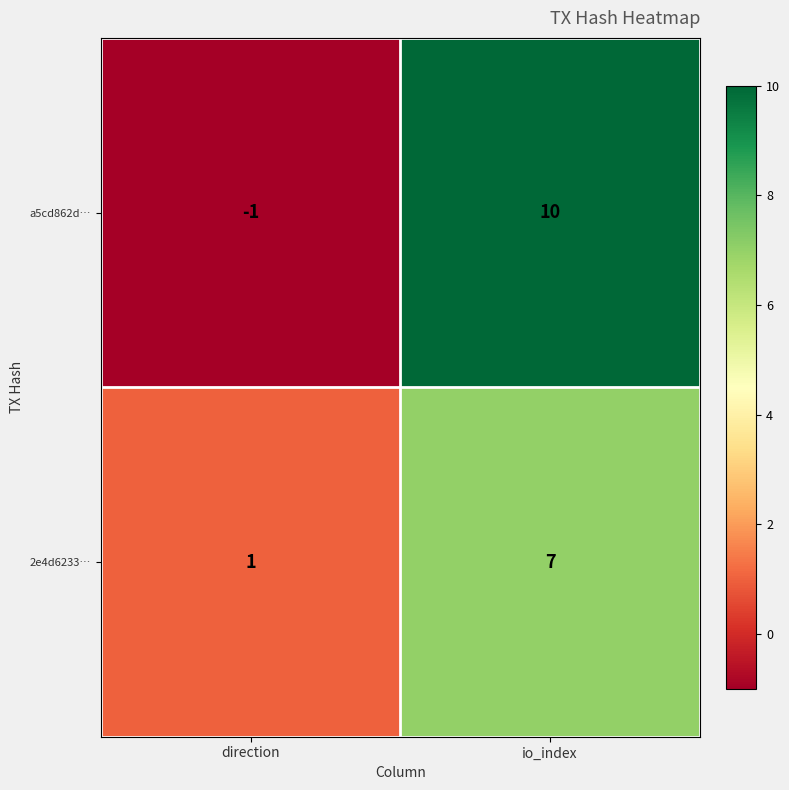

What is the difference between the 2e4d6233… values at io_index and direction?

6